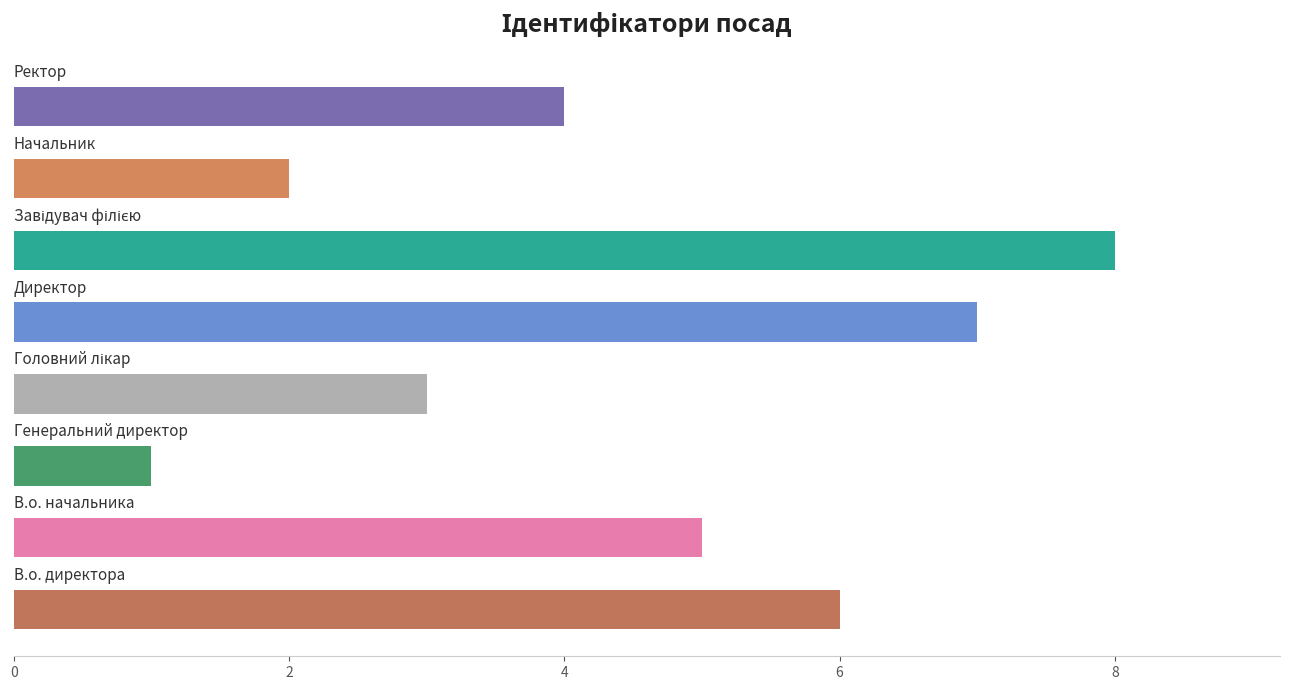

What is the greatest value displayed?

8